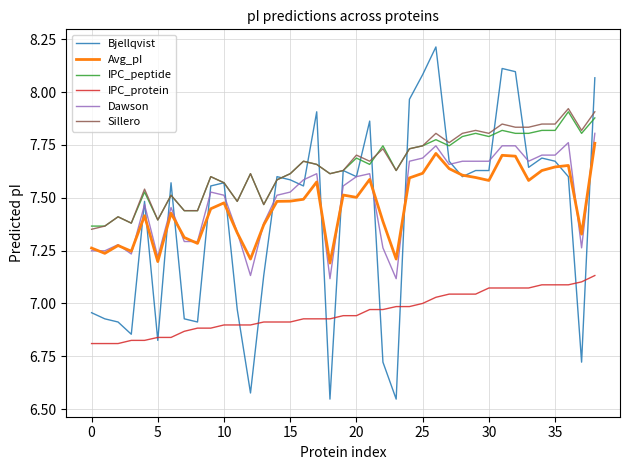

True or false: Avg_pI and IPC_peptide cross at least once.

False